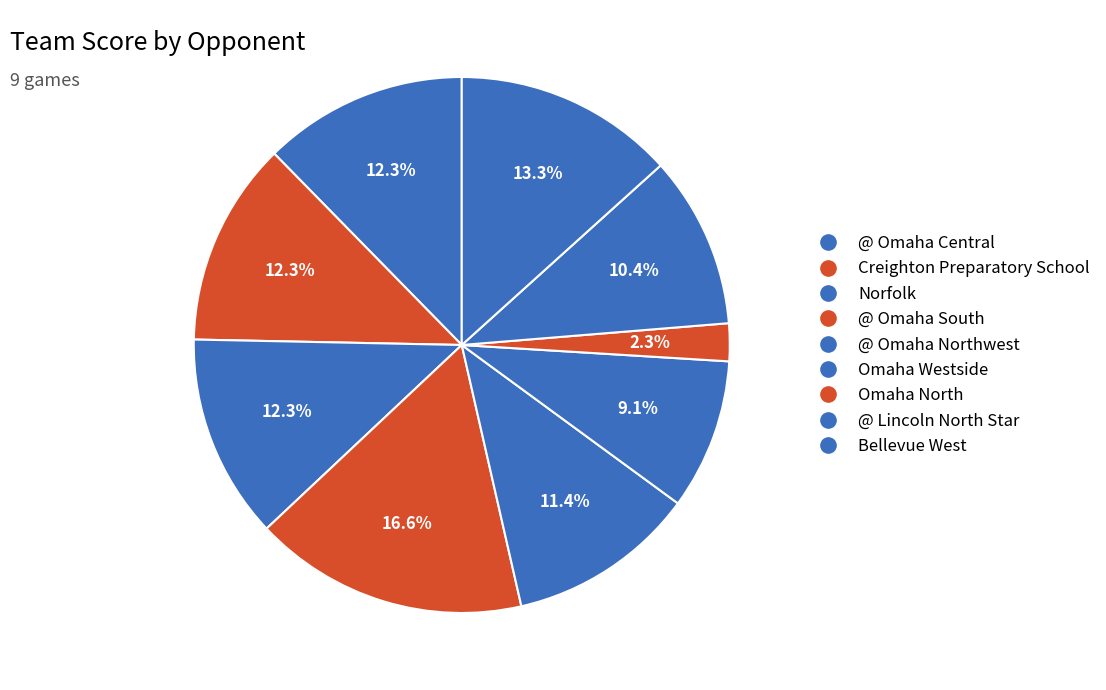

Count the number of slices in the pie.

9